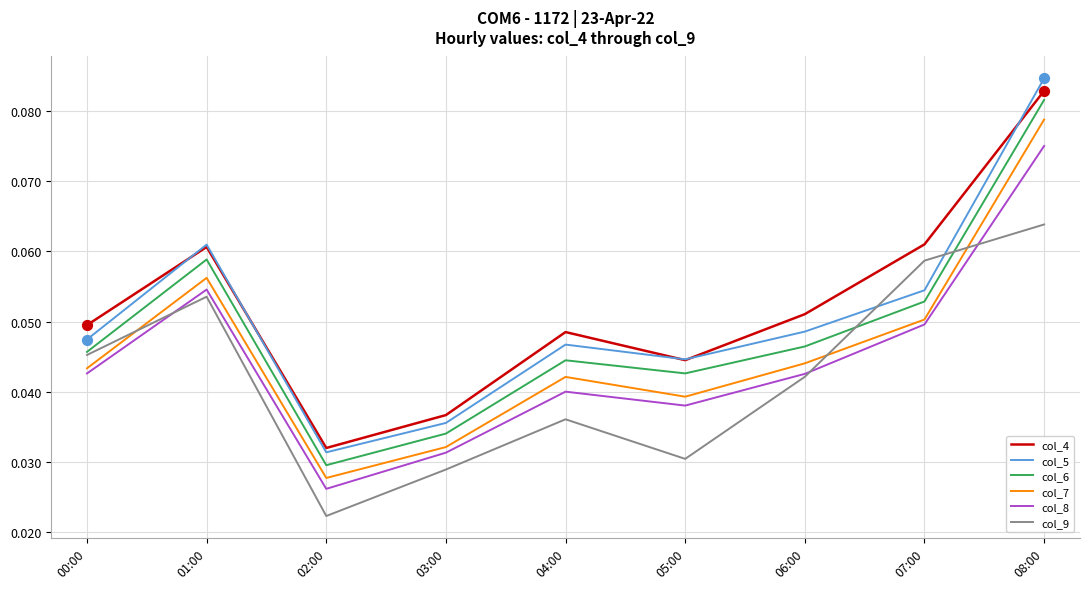

What are all the series names shown in the legend?

col_4, col_5, col_6, col_7, col_8, col_9